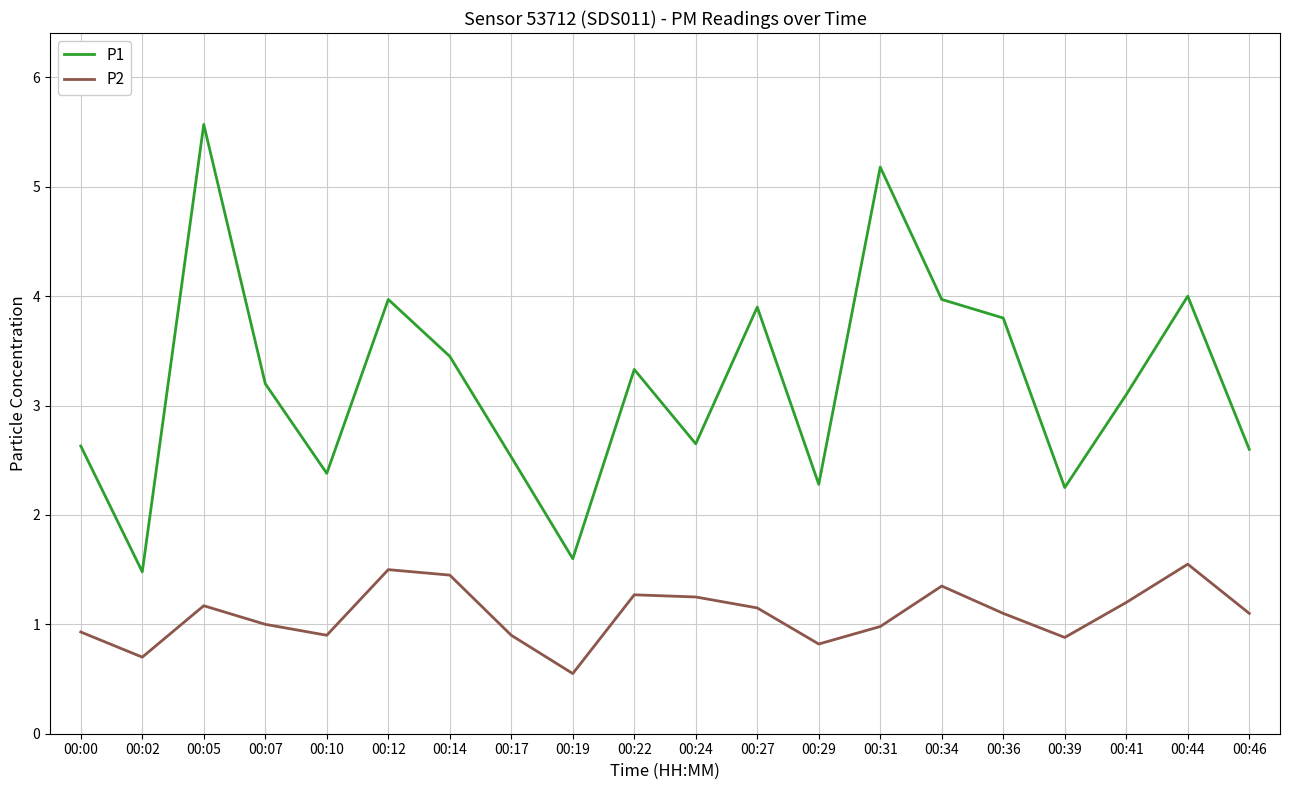

What is the sum of all P1 values?

63.9